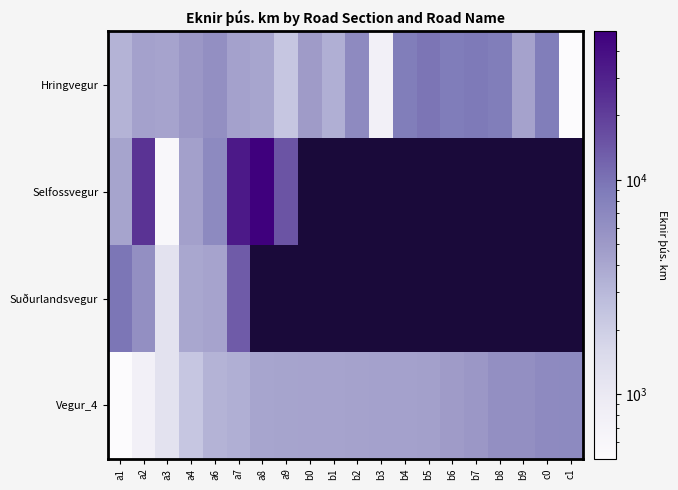

True or false: Suðurlandsvegur has a value of 3949.1 at a4.

True